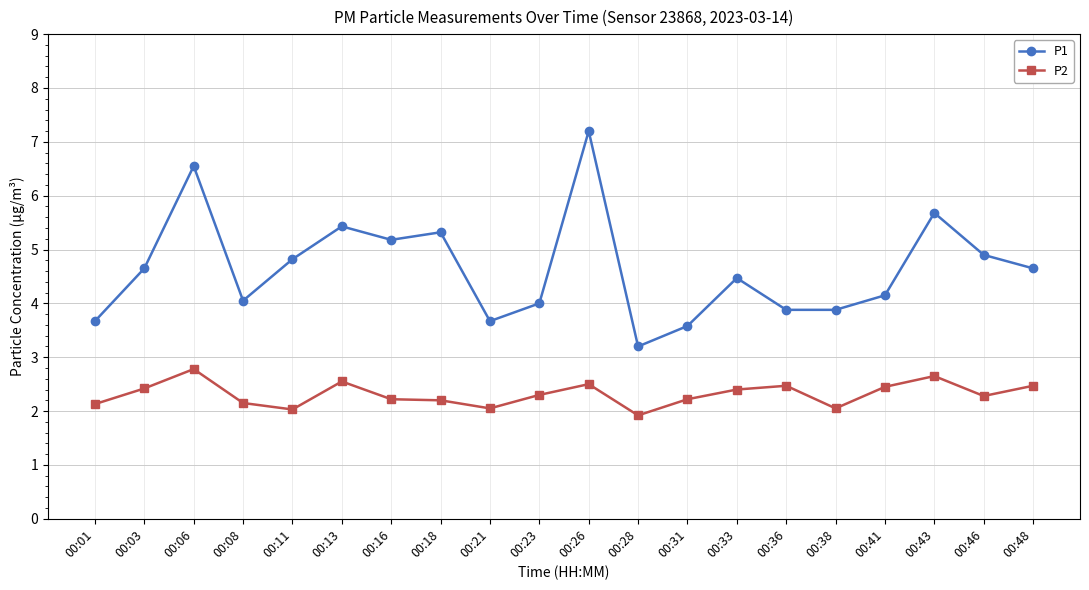

What is the total value across all series at 00:26?

9.7